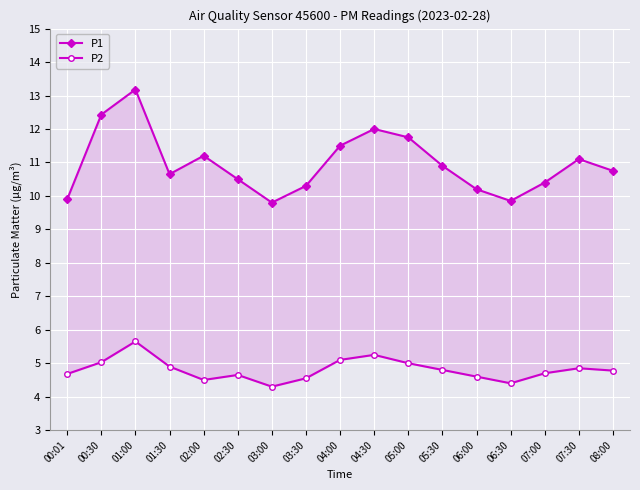

At which category does the chart reach its minimum across all series?

03:00